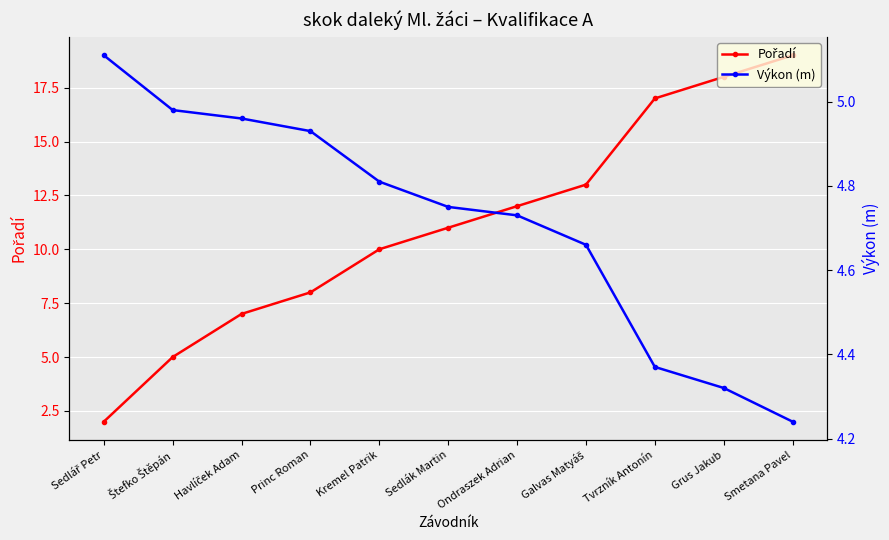

List the labels in order of Výkon (m) value, largest first.

Sedlář Petr, Štefko Štěpán, Havlíček Adam, Princ Roman, Kremel Patrik, Sedlák Martin, Ondraszek Adrian, Galvas Matyáš, Tvrzník Antonín, Grus Jakub, Smetana Pavel